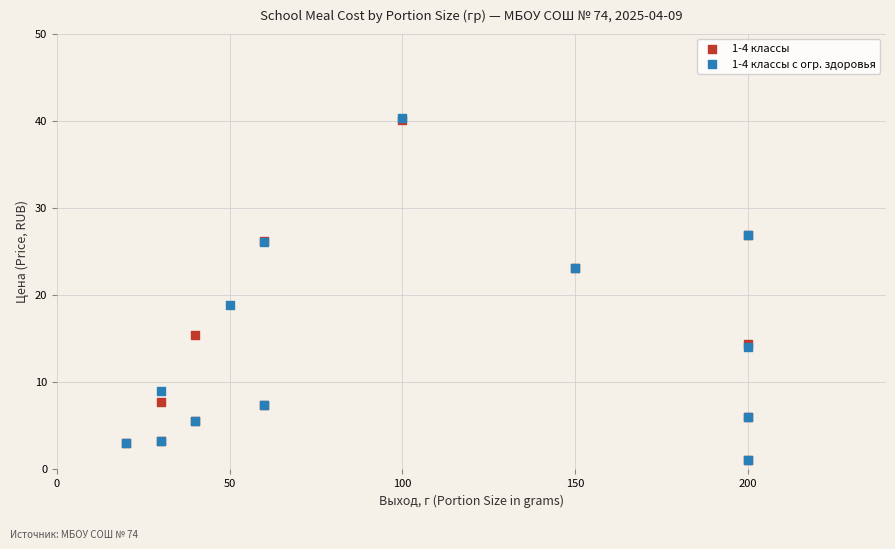

Which series has the largest Y range (max minus min)?

1-4 классы с огр. здоровья